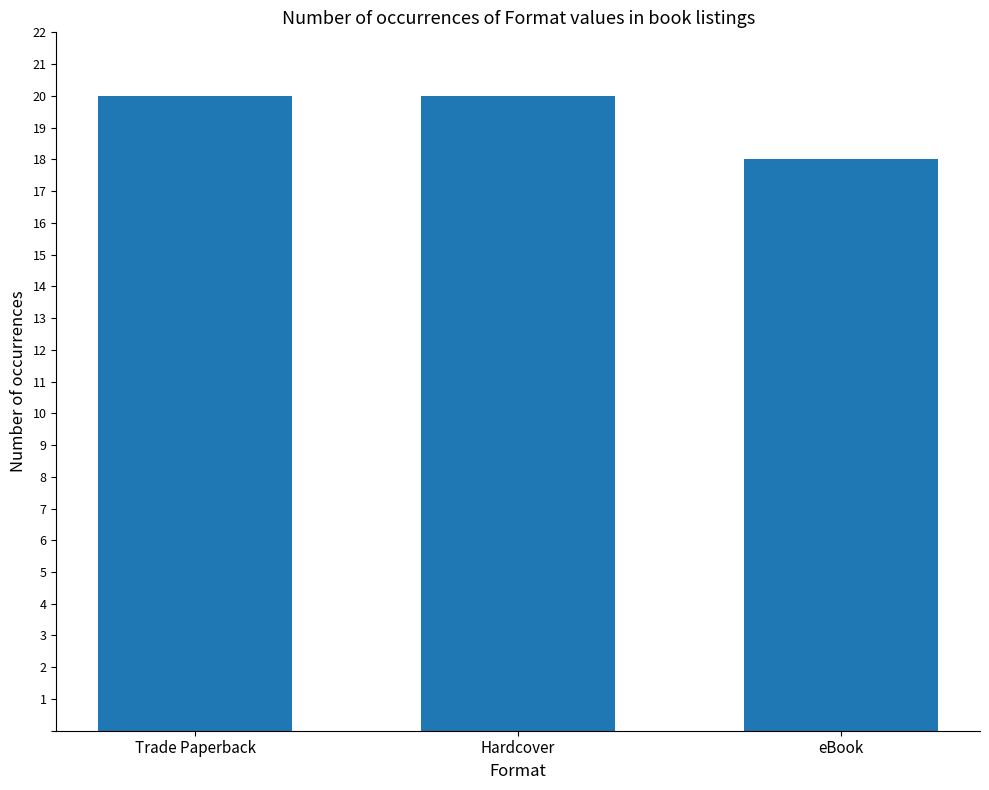

What is the maximum value shown in the chart?

20